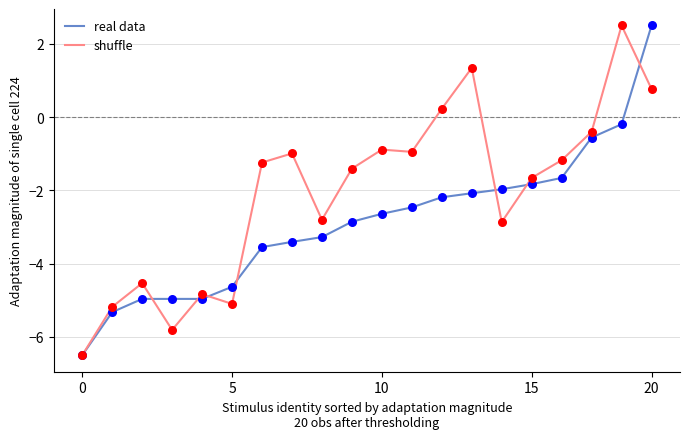

Which series has the largest total across all categories?

shuffle